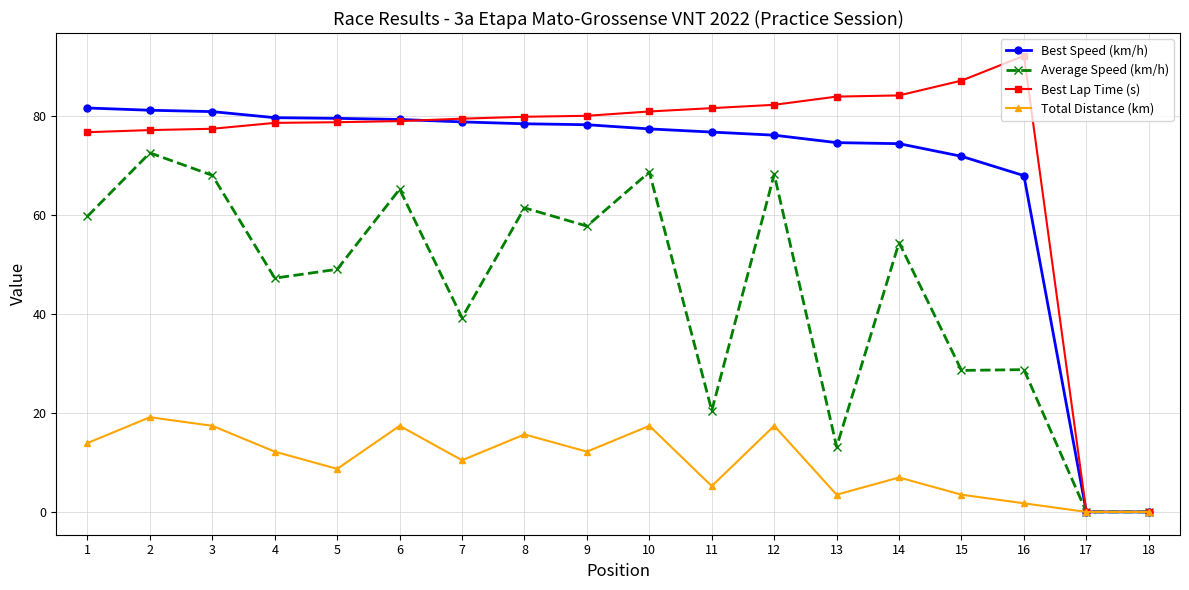

True or false: Best Lap Time (s) and Best Speed (km/h) intersect in this chart.

True